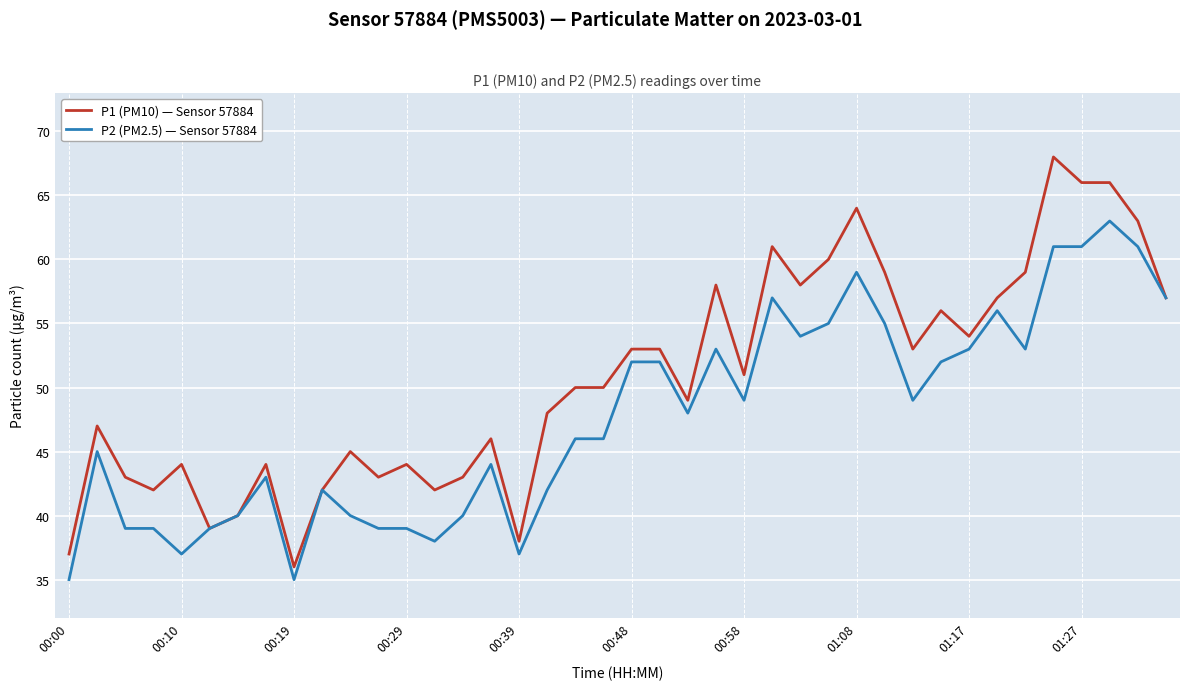

What is the greatest value displayed?

68